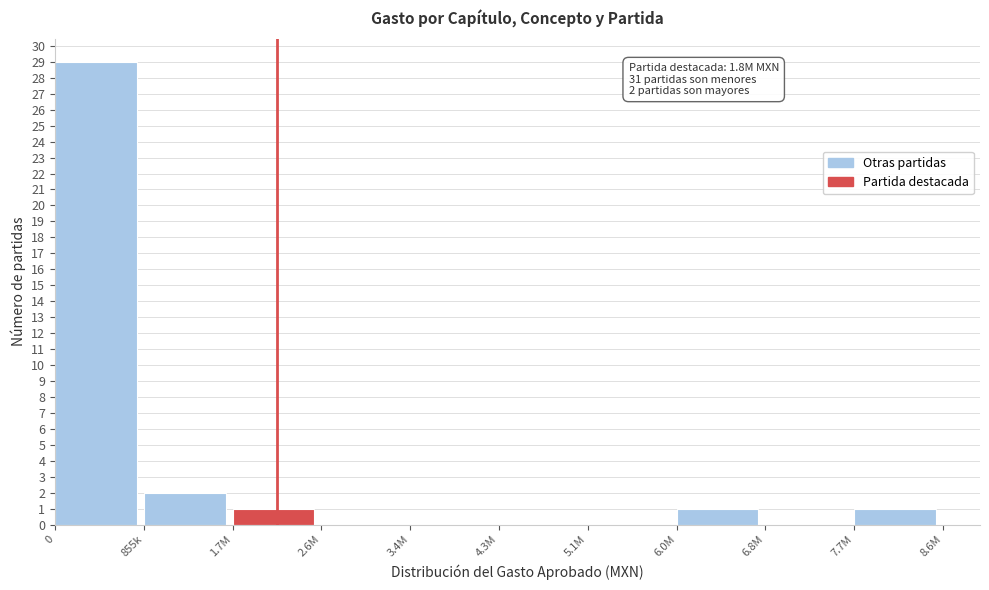

Reading left to right, transcribe all the data shown in this chart.

0=29	855k=2	1.7M=1	2.6M=0	3.4M=0	4.3M=0	5.1M=0	6.0M=1	6.8M=0	7.7M=1